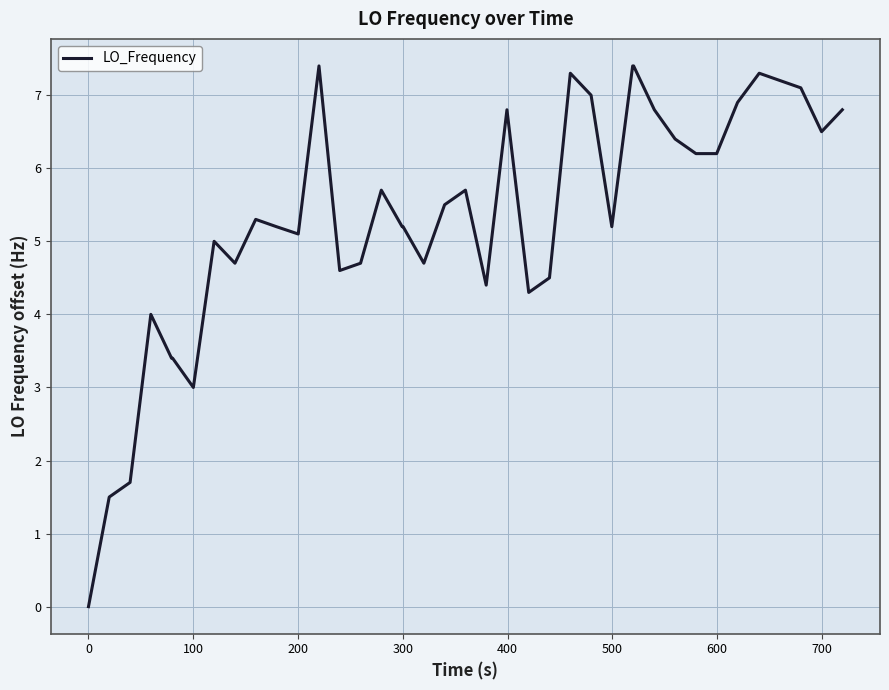

What is the difference between the maximum and minimum values?

7.4